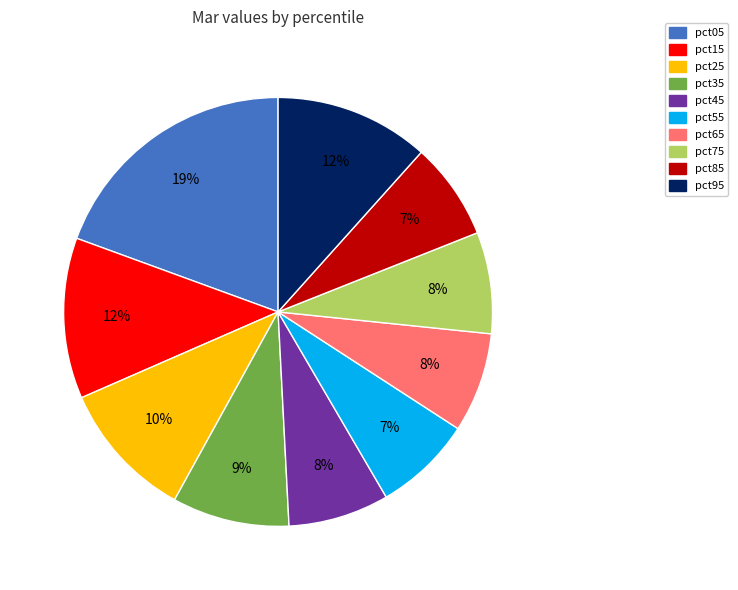

How many slices are in this pie chart?

10